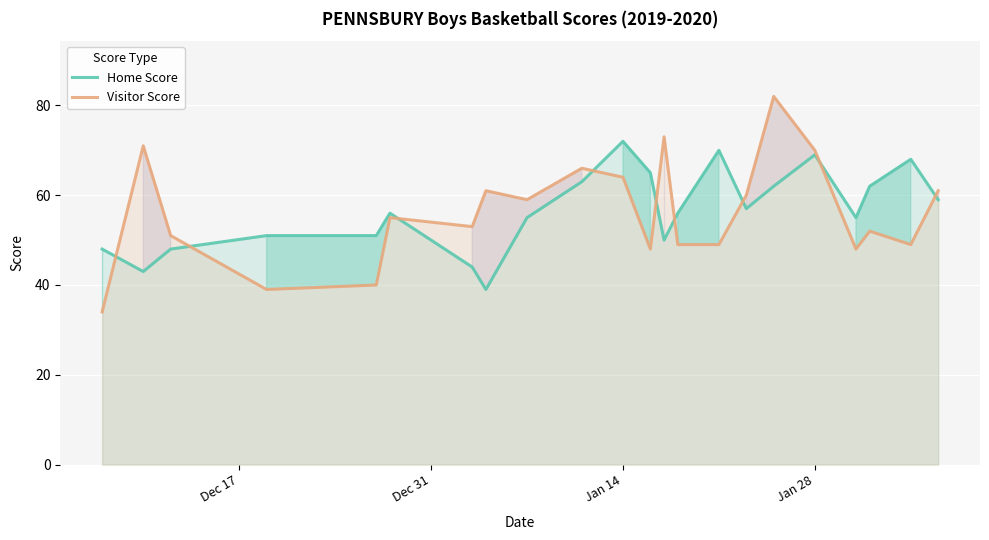

What is the difference between the maximum and second lowest values in the Home Score series?

29